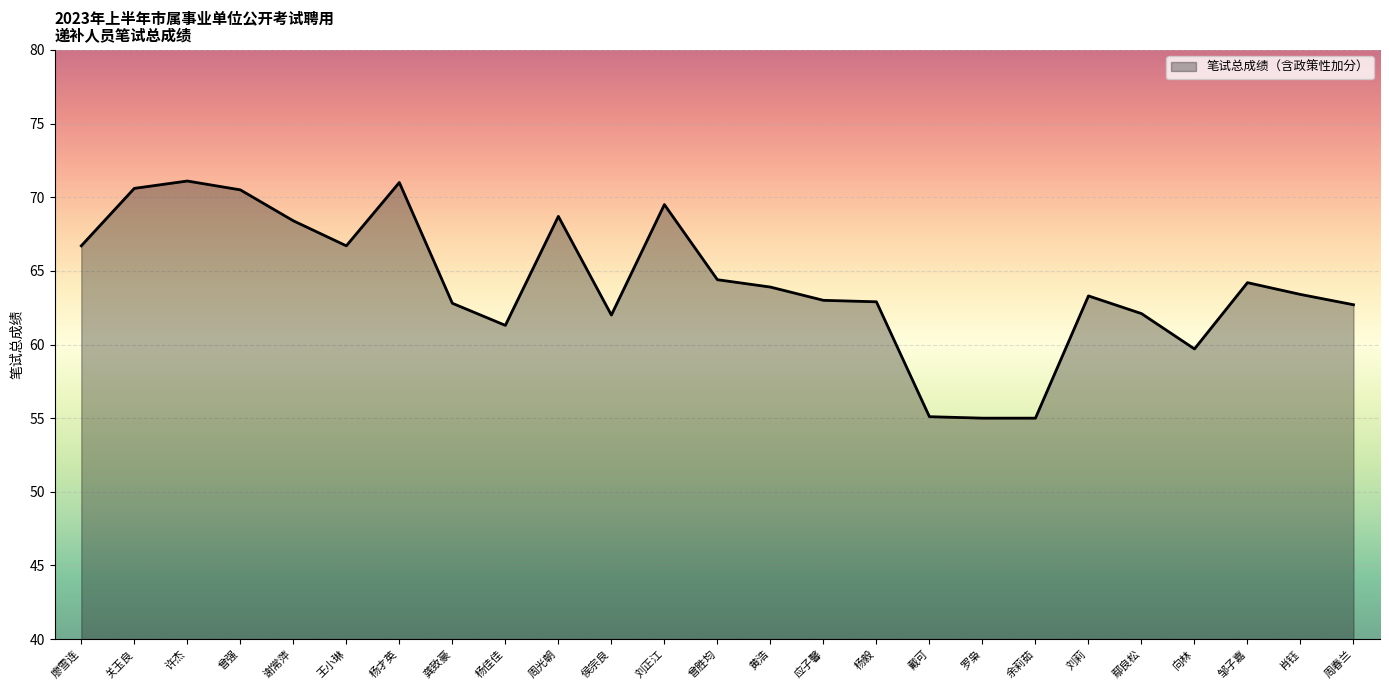

What is the maximum value shown in the chart?

71.1